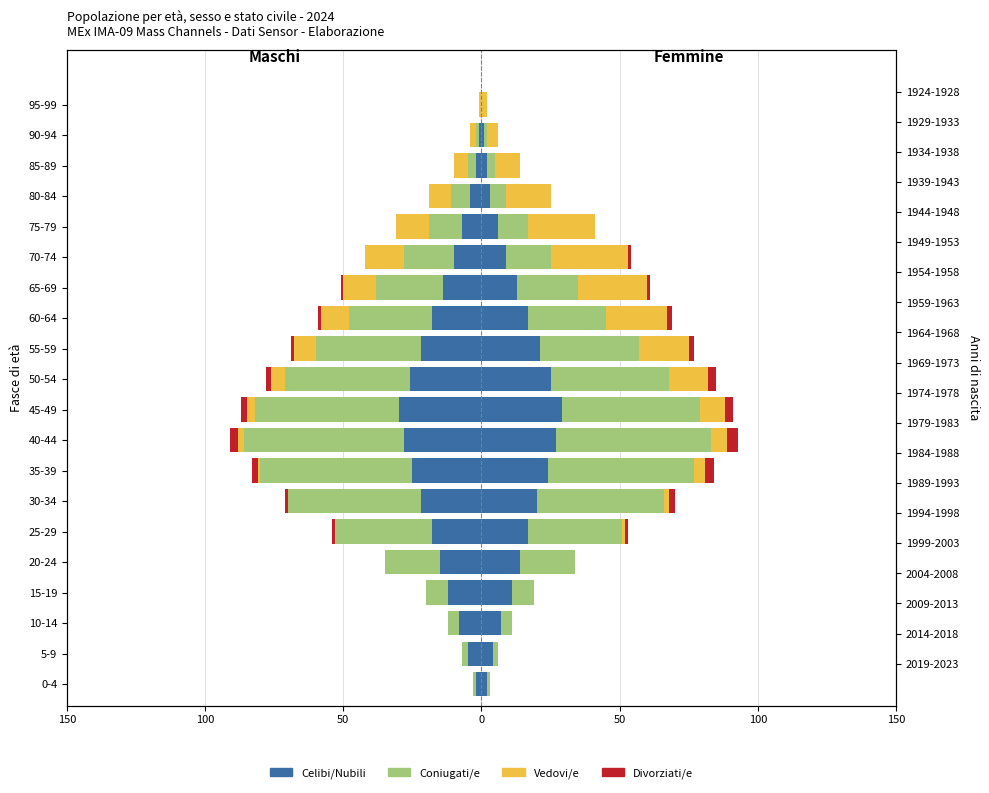

How many values in the Coniugati/e series exceed -18?

9